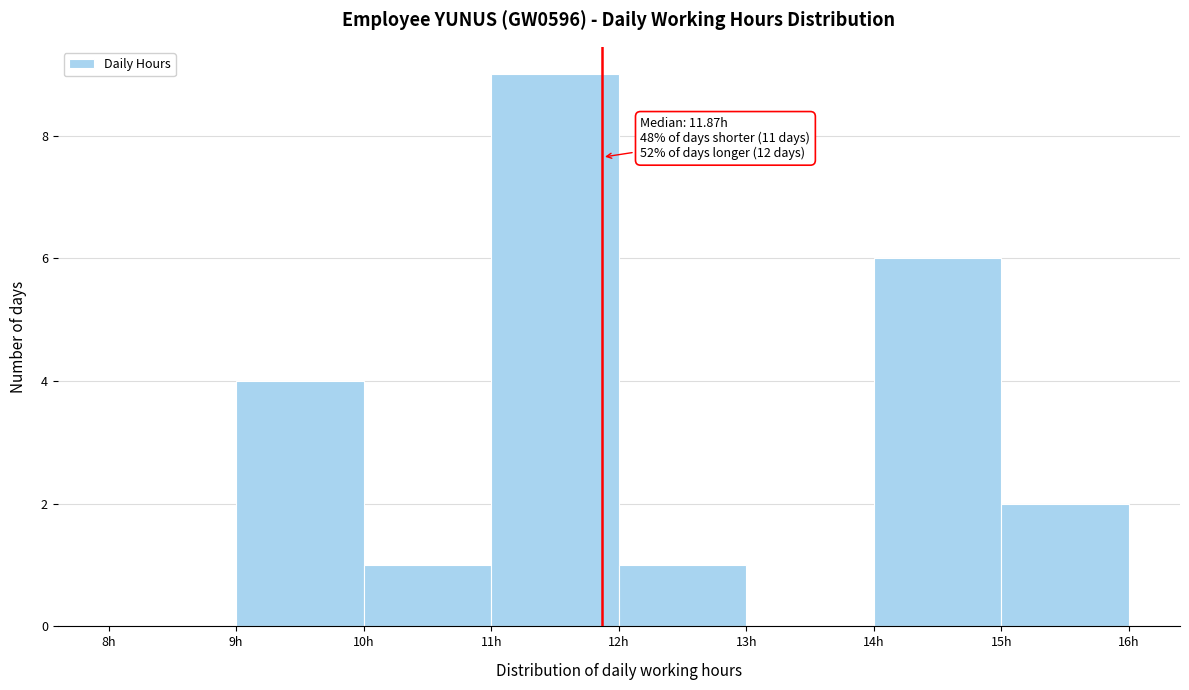

Over which range of the x-axis is the bar tallest?

11 to 12